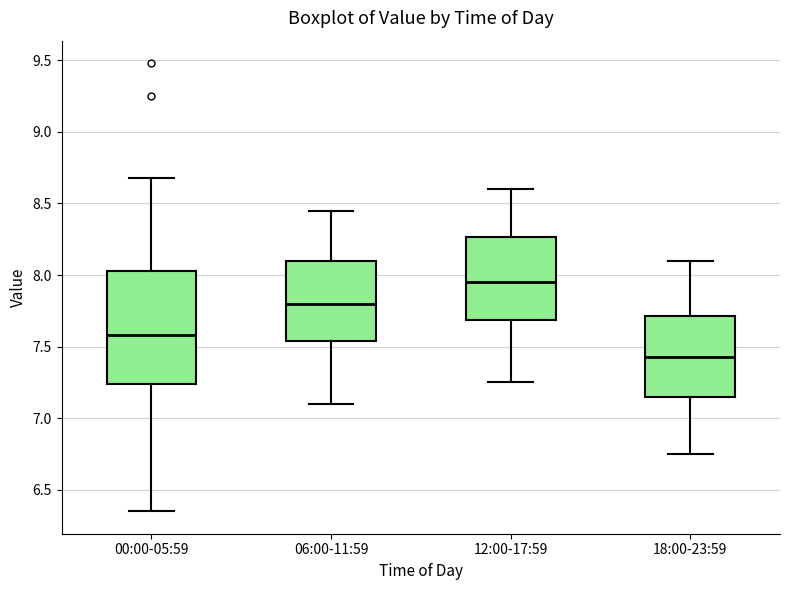

Where does the lower whisker of the box for 12:00-17:59 end on the y-axis? The values are not printed on the chart, so give them approximately, as read against the axis.

7.25